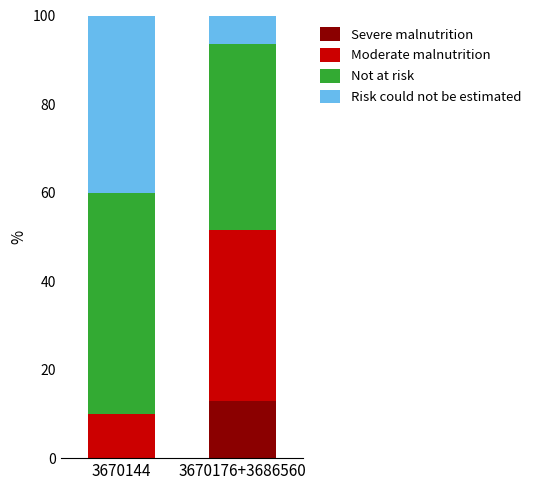

Reading left to right, list the values for the Severe malnutrition series.

3670144=0.0	3670176+3686560=12.9